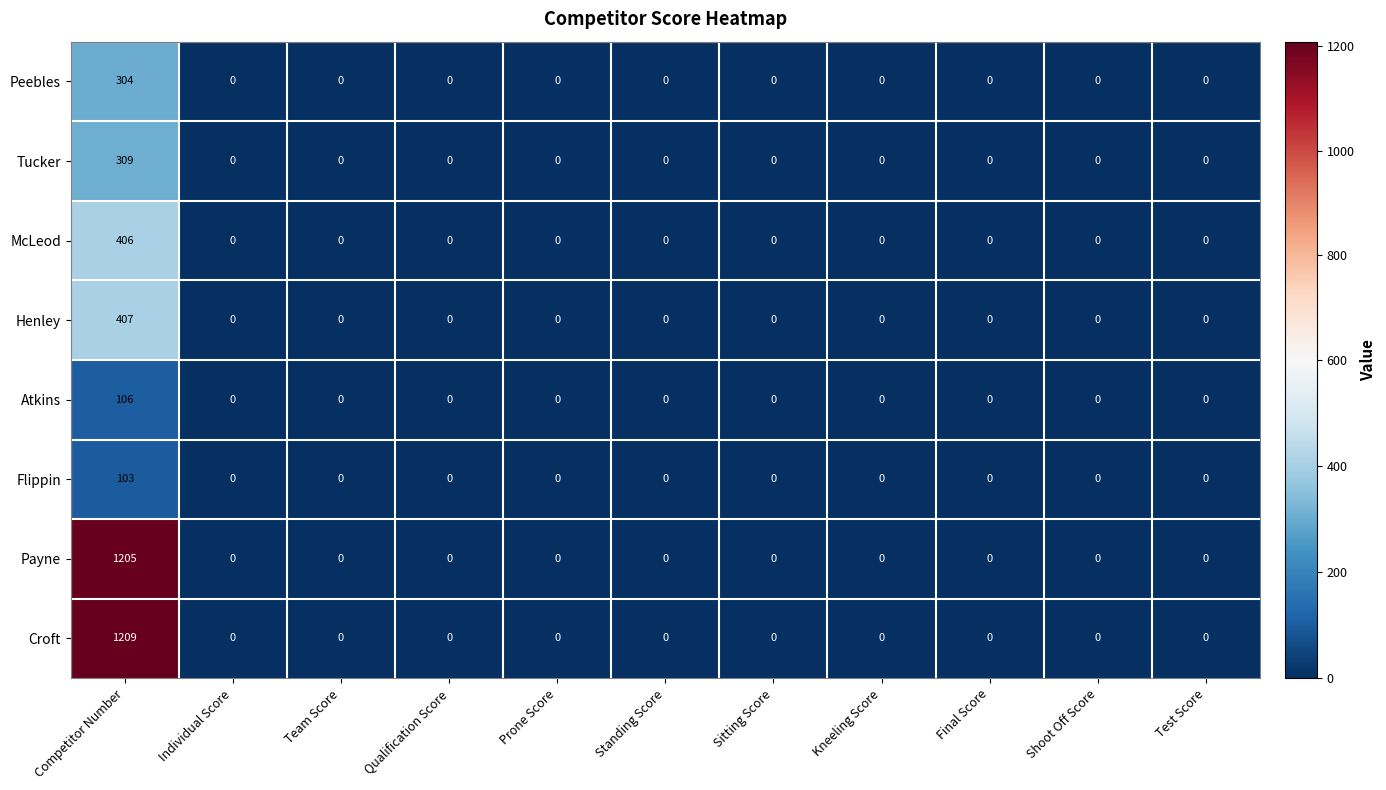

Which series has the largest total across all categories?

Croft